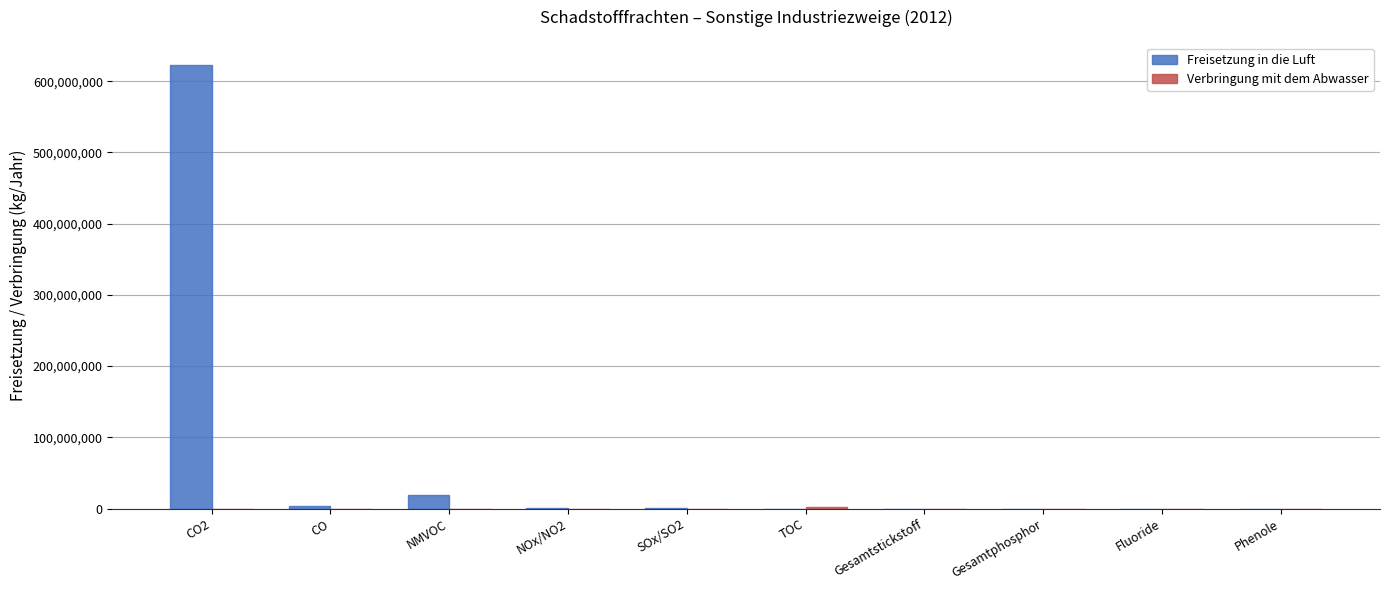

Which series has the largest total across all categories?

Freisetzung in die Luft